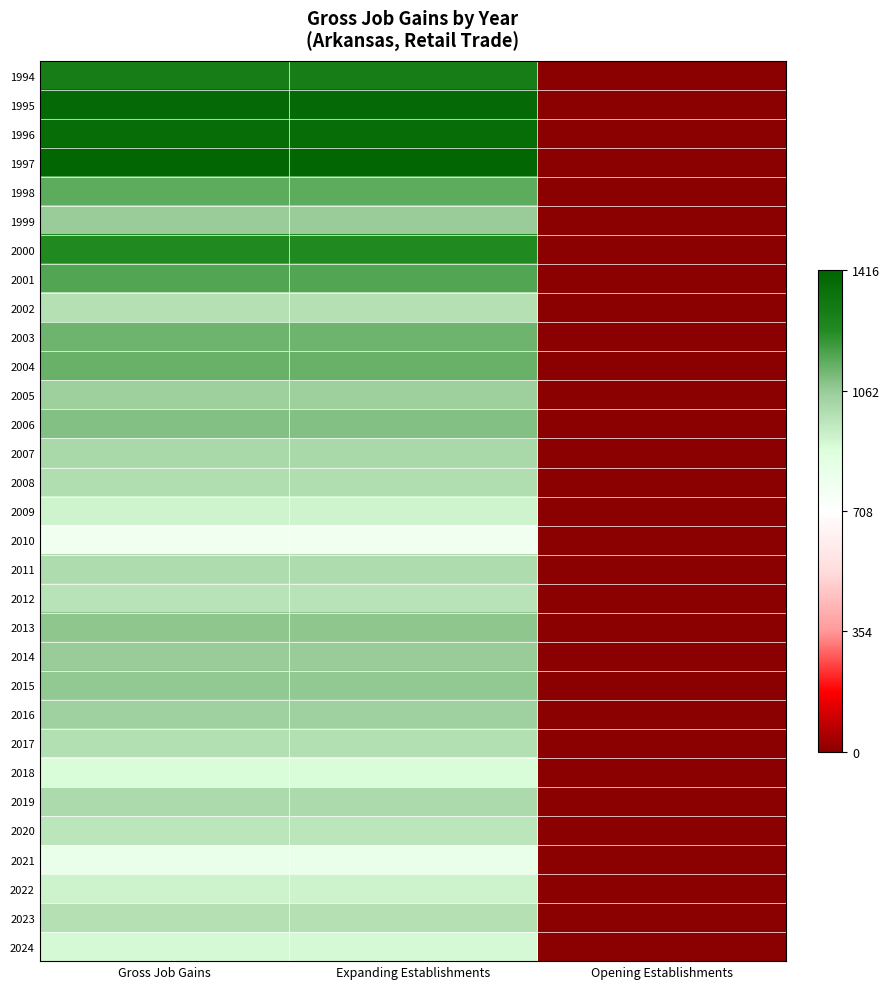

Reading left to right, list all the values displayed in this chart.

1994: Gross Job Gains=1.1	Expanding Establishments=1.1	Opening Establishments=-1.4
1995: Gross Job Gains=1.3	Expanding Establishments=1.3	Opening Establishments=-1.4
1996: Gross Job Gains=1.3	Expanding Establishments=1.3	Opening Establishments=-1.4
1997: Gross Job Gains=1.3	Expanding Establishments=1.3	Opening Establishments=-1.4
1998: Gross Job Gains=0.9	Expanding Establishments=0.9	Opening Establishments=-1.4
1999: Gross Job Gains=0.7	Expanding Establishments=0.7	Opening Establishments=-1.4
2000: Gross Job Gains=1.0	Expanding Establishments=1.0	Opening Establishments=-1.4
2001: Gross Job Gains=0.9	Expanding Establishments=0.9	Opening Establishments=-1.4
2002: Gross Job Gains=0.5	Expanding Establishments=0.5	Opening Establishments=-1.4
2003: Gross Job Gains=0.8	Expanding Establishments=0.8	Opening Establishments=-1.4
2004: Gross Job Gains=0.8	Expanding Establishments=0.8	Opening Establishments=-1.4
2005: Gross Job Gains=0.7	Expanding Establishments=0.7	Opening Establishments=-1.4
2006: Gross Job Gains=0.7	Expanding Establishments=0.7	Opening Establishments=-1.4
2007: Gross Job Gains=0.6	Expanding Establishments=0.6	Opening Establishments=-1.4
2008: Gross Job Gains=0.6	Expanding Establishments=0.6	Opening Establishments=-1.4
2009: Gross Job Gains=0.4	Expanding Establishments=0.4	Opening Establishments=-1.4
2010: Gross Job Gains=0.1	Expanding Establishments=0.1	Opening Establishments=-1.4
2011: Gross Job Gains=0.6	Expanding Establishments=0.6	Opening Establishments=-1.4
2012: Gross Job Gains=0.5	Expanding Establishments=0.5	Opening Establishments=-1.4
2013: Gross Job Gains=0.7	Expanding Establishments=0.7	Opening Establishments=-1.4
2014: Gross Job Gains=0.7	Expanding Establishments=0.7	Opening Establishments=-1.4
2015: Gross Job Gains=0.7	Expanding Establishments=0.7	Opening Establishments=-1.4
2016: Gross Job Gains=0.6	Expanding Establishments=0.6	Opening Establishments=-1.4
2017: Gross Job Gains=0.6	Expanding Establishments=0.6	Opening Establishments=-1.4
2018: Gross Job Gains=0.4	Expanding Establishments=0.4	Opening Establishments=-1.4
2019: Gross Job Gains=0.6	Expanding Establishments=0.6	Opening Establishments=-1.4
2020: Gross Job Gains=0.5	Expanding Establishments=0.5	Opening Establishments=-1.4
2021: Gross Job Gains=0.2	Expanding Establishments=0.2	Opening Establishments=-1.4
2022: Gross Job Gains=0.4	Expanding Establishments=0.4	Opening Establishments=-1.4
2023: Gross Job Gains=0.5	Expanding Establishments=0.5	Opening Establishments=-1.4
2024: Gross Job Gains=0.4	Expanding Establishments=0.4	Opening Establishments=-1.4